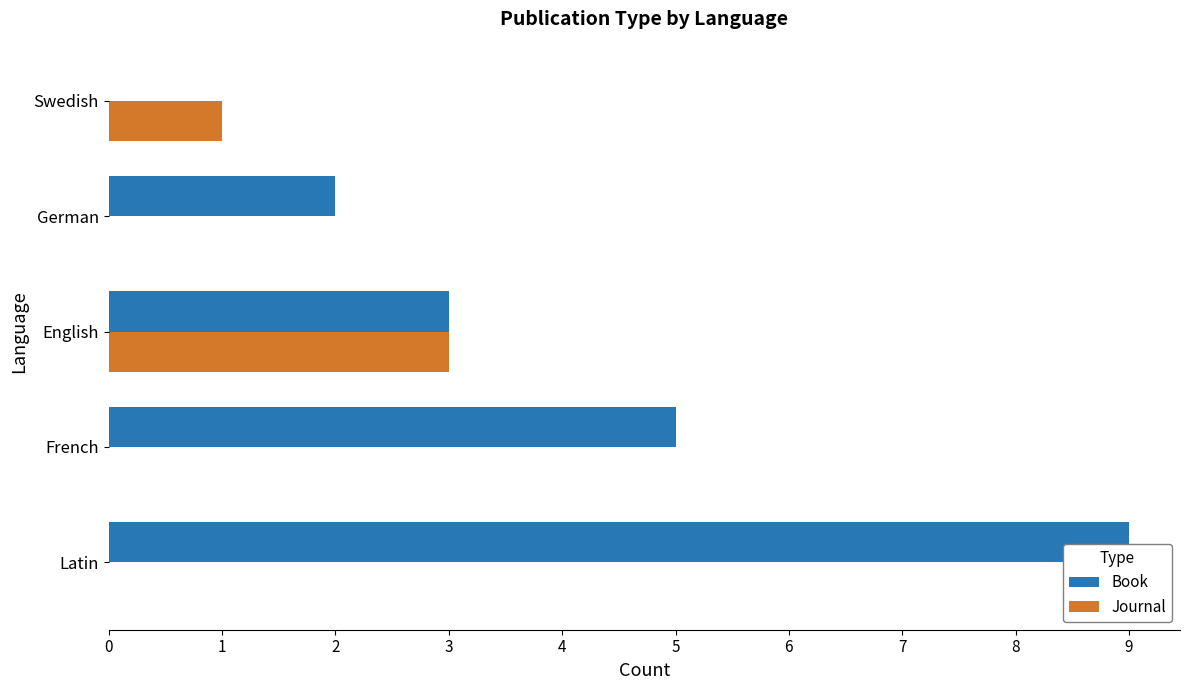

What is the sum of all Book values?

19